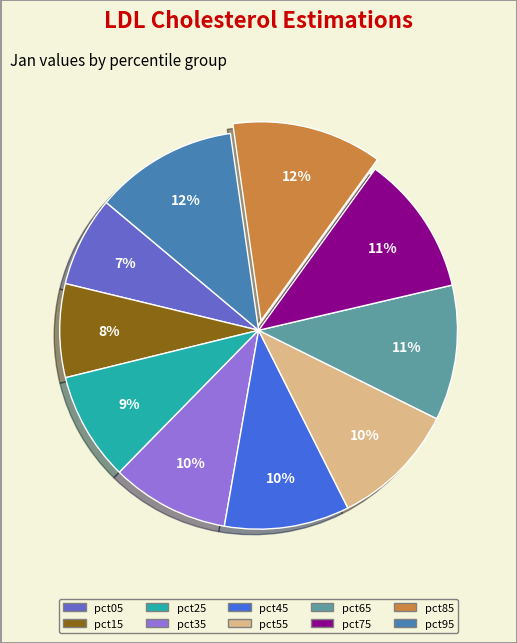

Is there any slice that represents more than half of the pie?

No